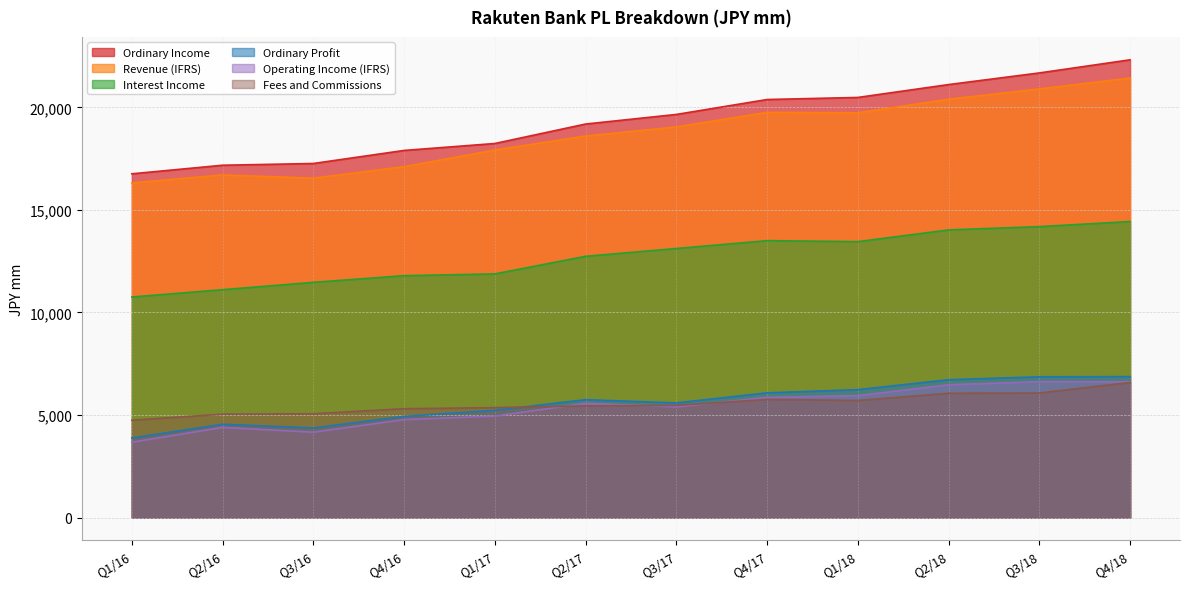

What is the minimum value for Operating Income (IFRS)?

3676